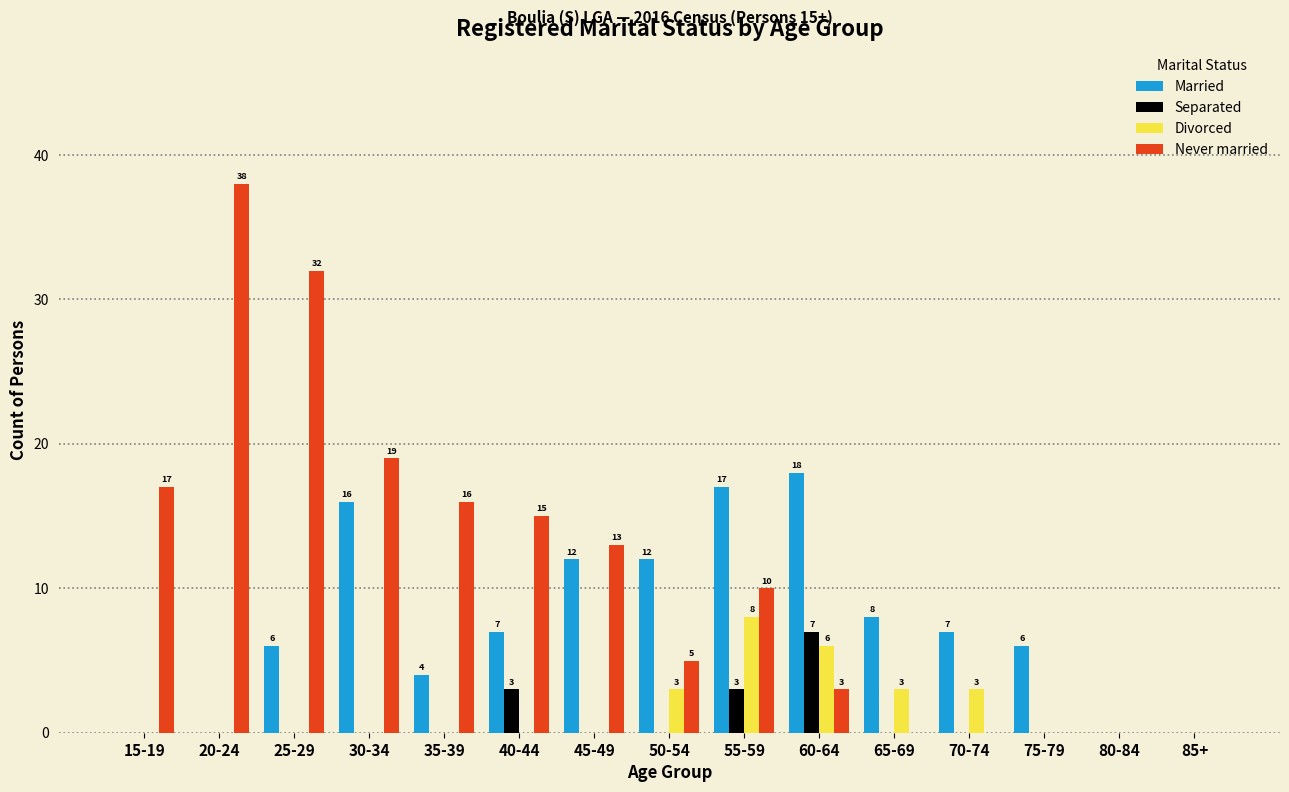

Is it true that Never married equals 7 at 50-54?

False